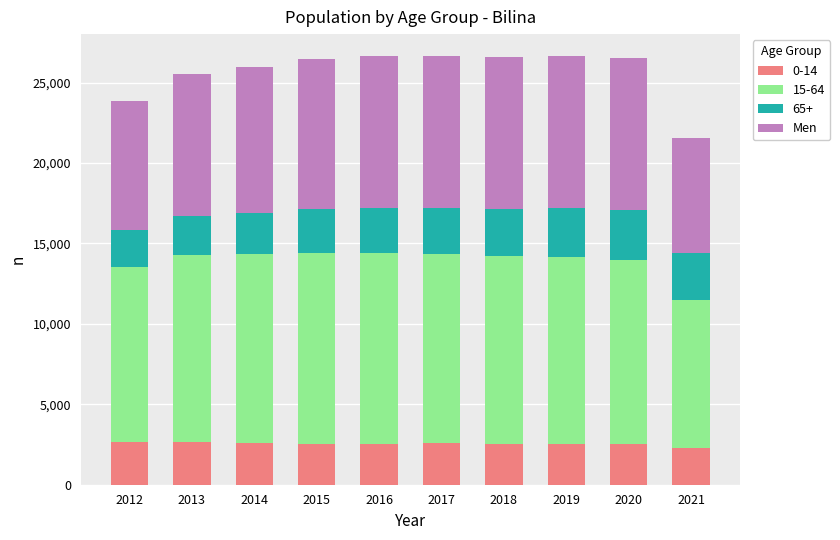

The 0-14 series shows 2590 at 2014. True or false?

True